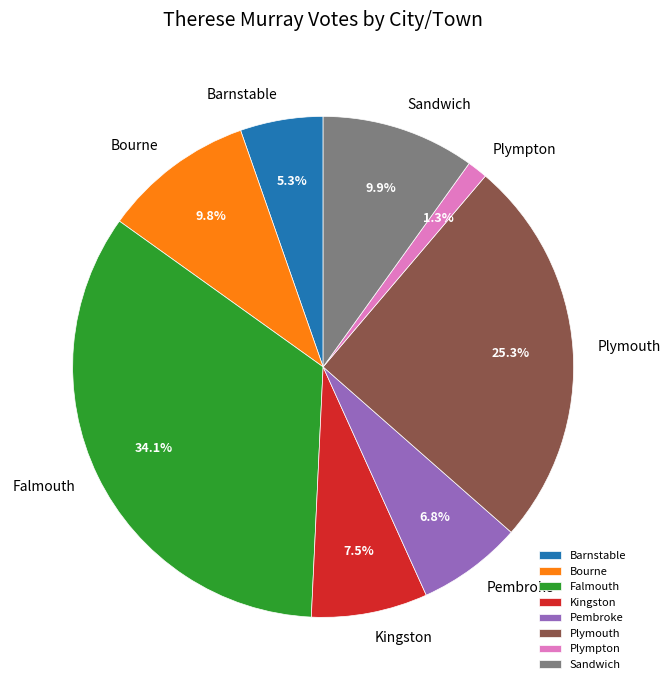

Approximately how many times larger is the value at Kingston compared to Barnstable?

1.4